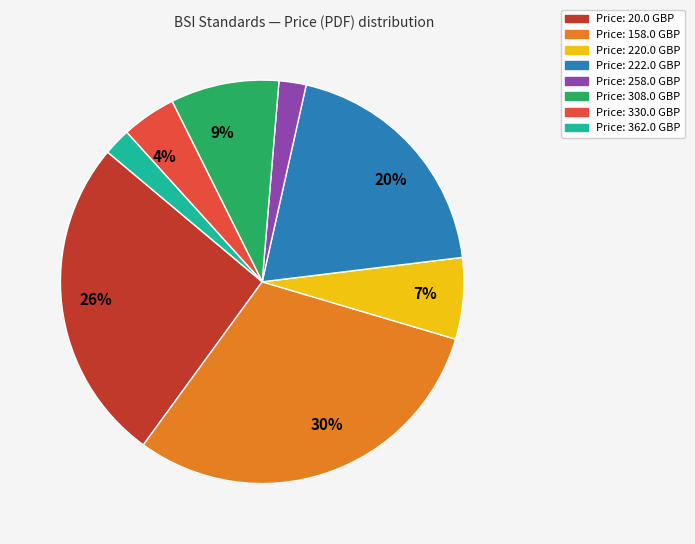

To the nearest percent, what is the average slice percentage?

12%